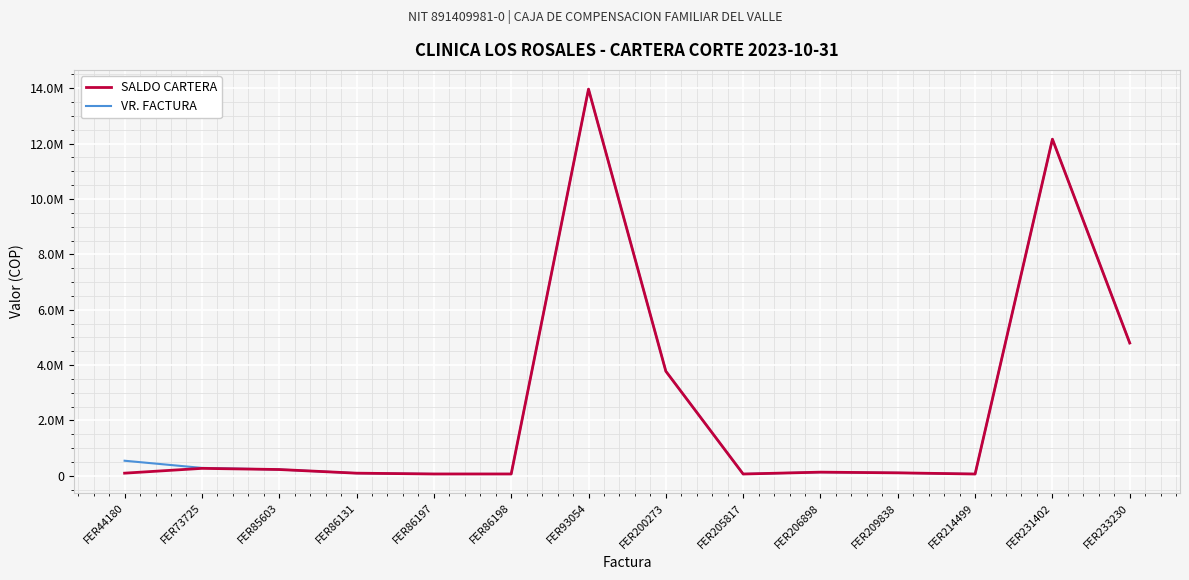

Rank the series by their average value, from lowest to highest.

SALDO CARTERA, VR. FACTURA